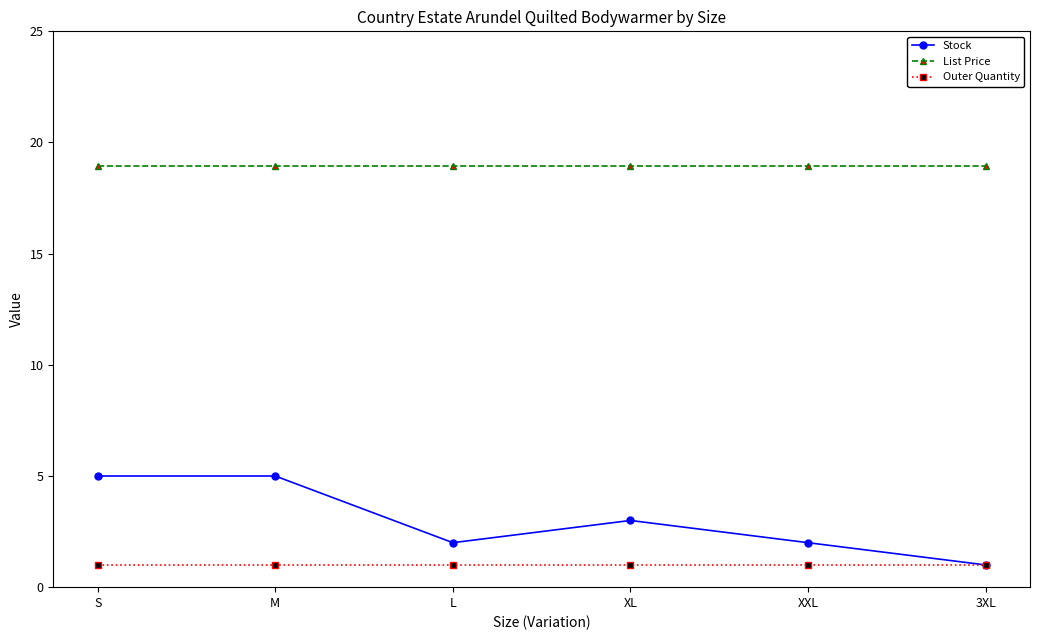

At how many categories does at least one series exceed 2?

6